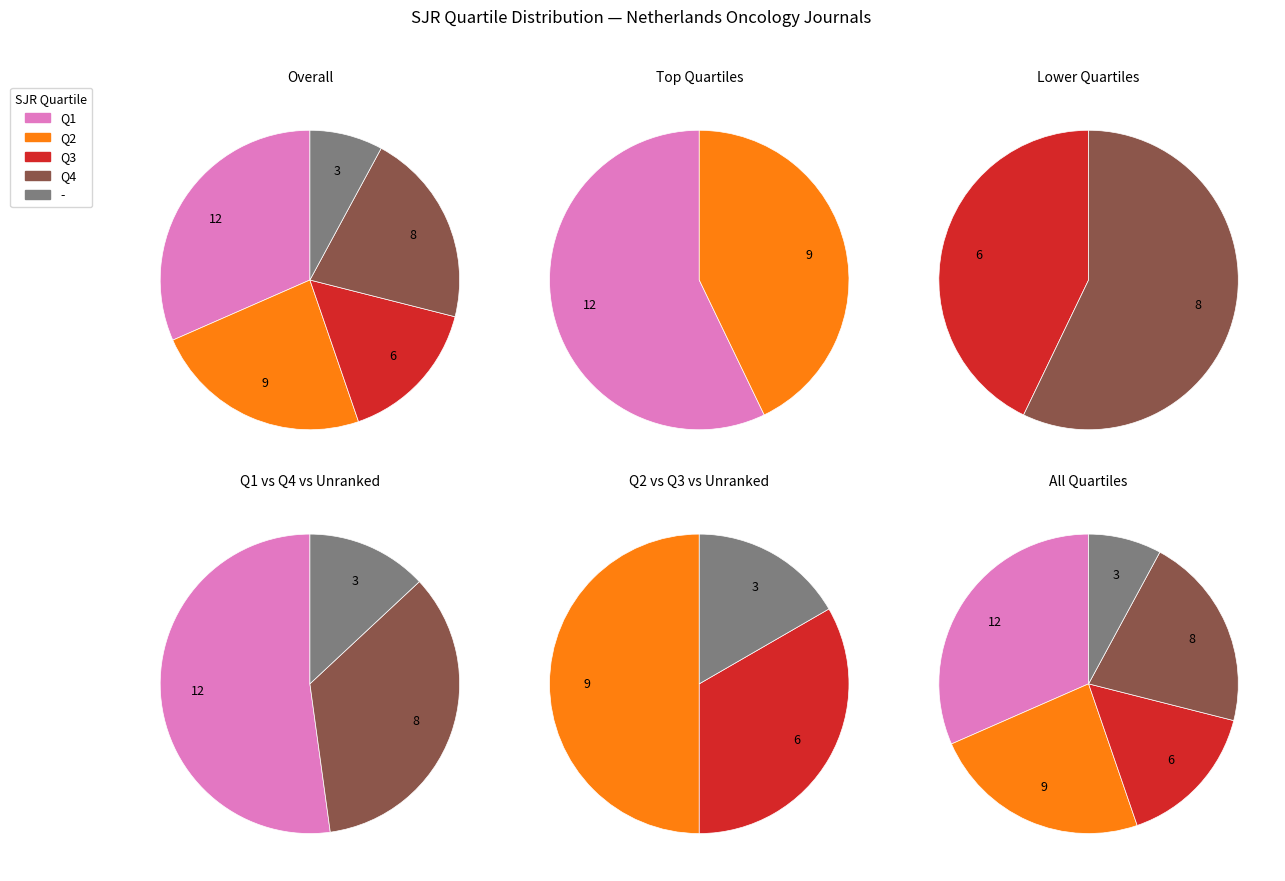

To the nearest percent, what is the average slice percentage?

20%